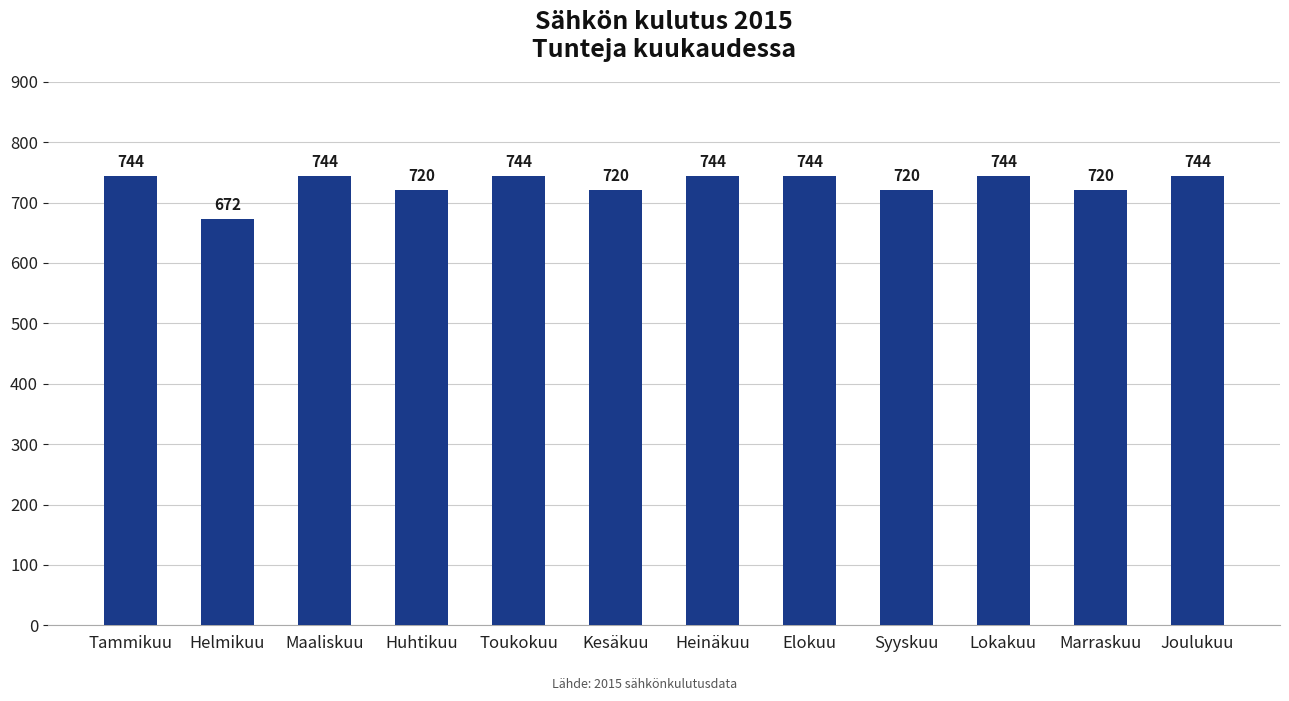

Count the values in the range 720 to 744.

11